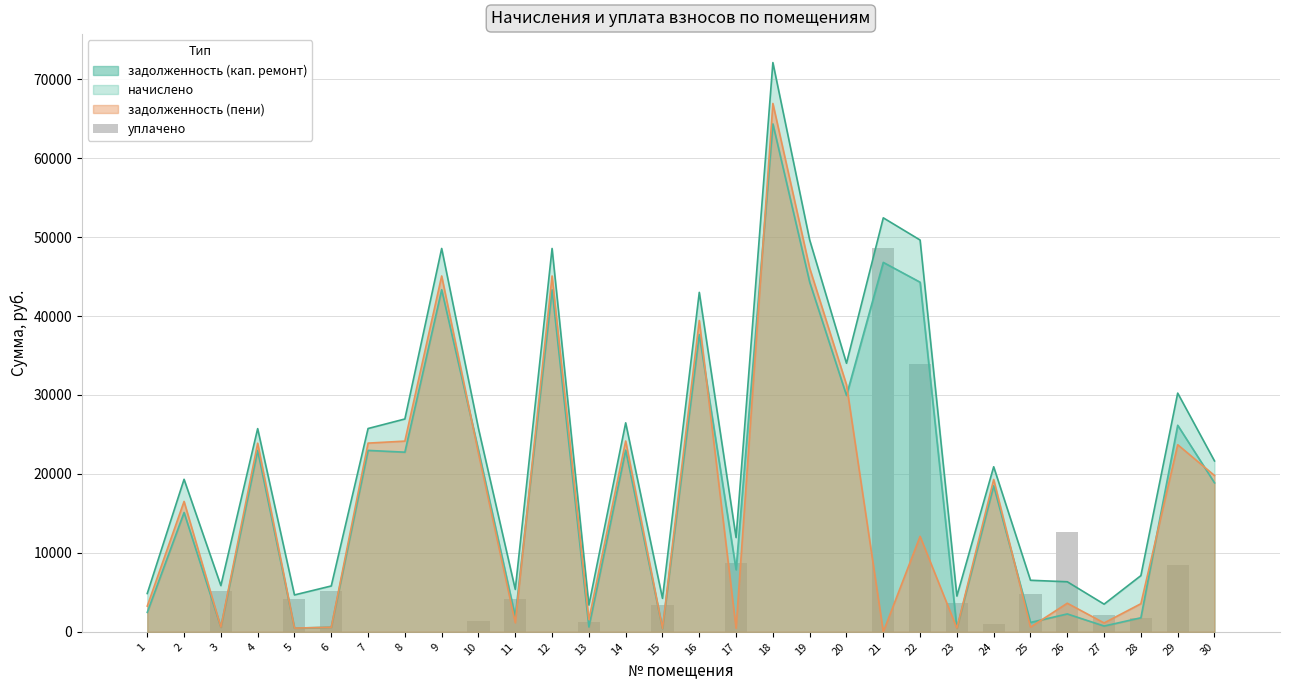

How many data points are less than 1308?

15